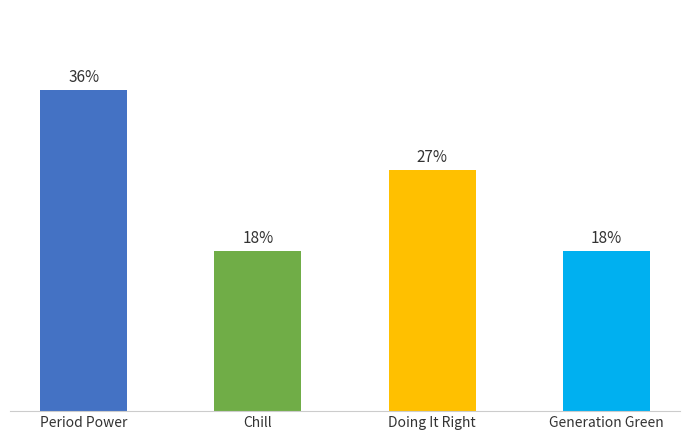

Approximately how many times larger is the value at Period Power compared to Doing It Right?

1.3